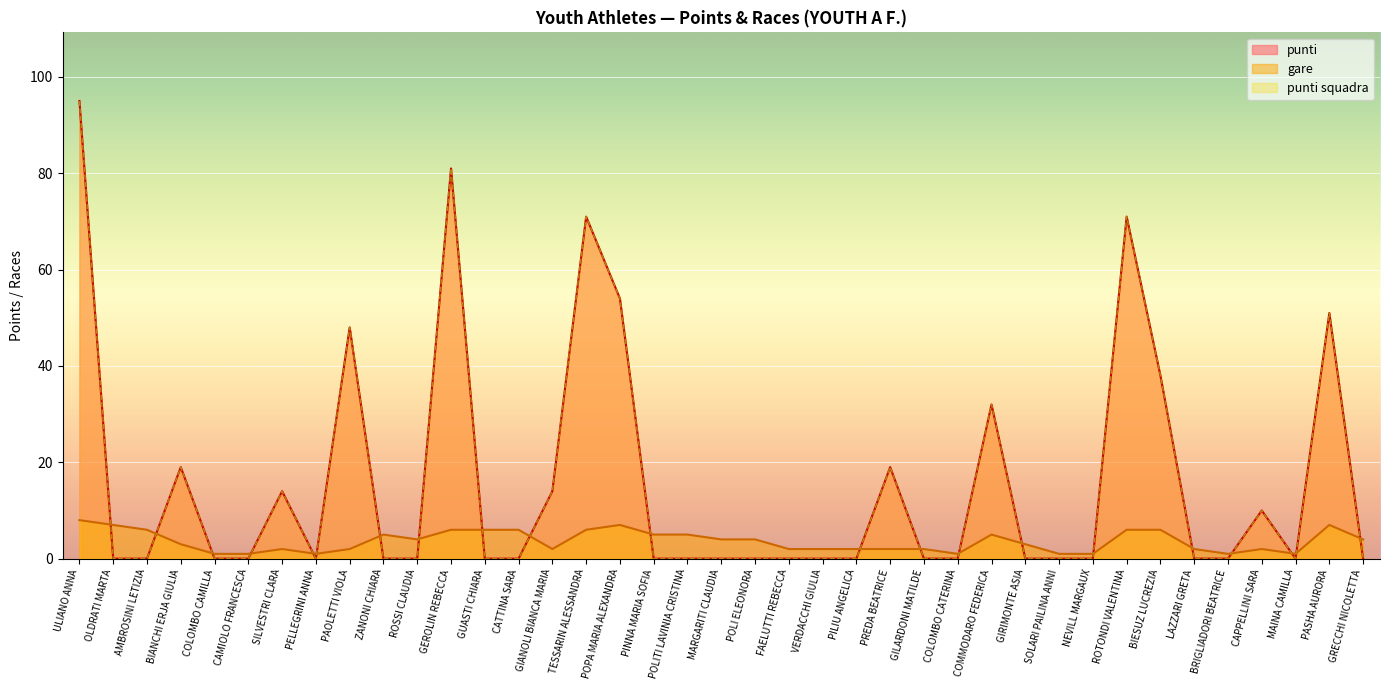

How many interior local valleys does the punti series have?

2